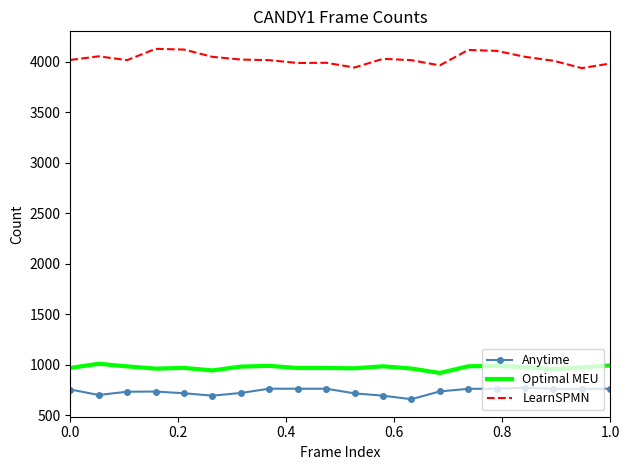

List the series in order of their peak value, lowest first.

Anytime, Optimal MEU, LearnSPMN